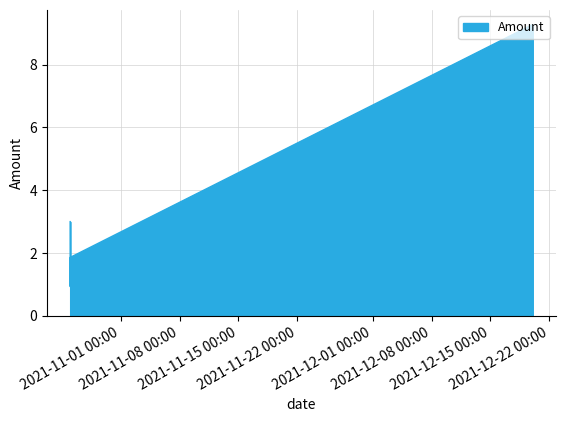

What is the greatest value displayed?

9.3